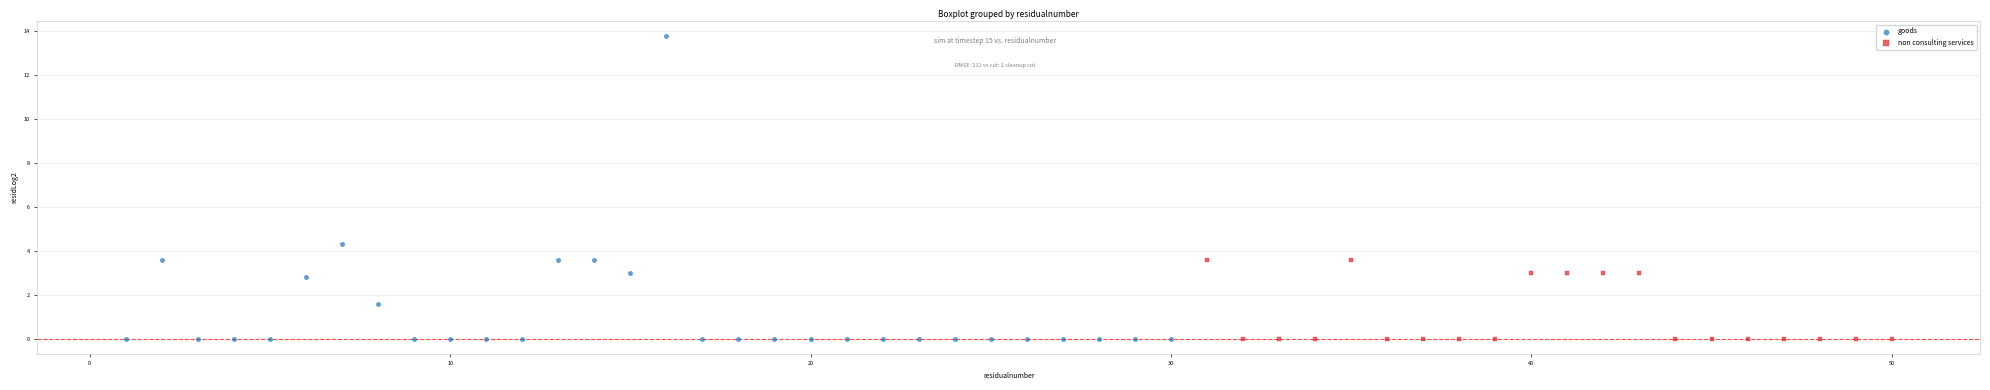

Which series has the widest spread of Y values?

goods